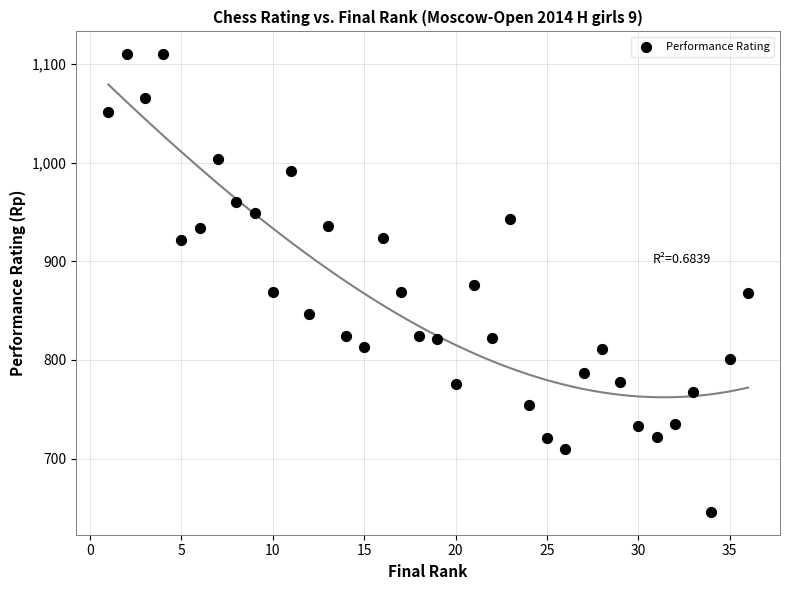

What is the range of Y values (max minus min)?

464